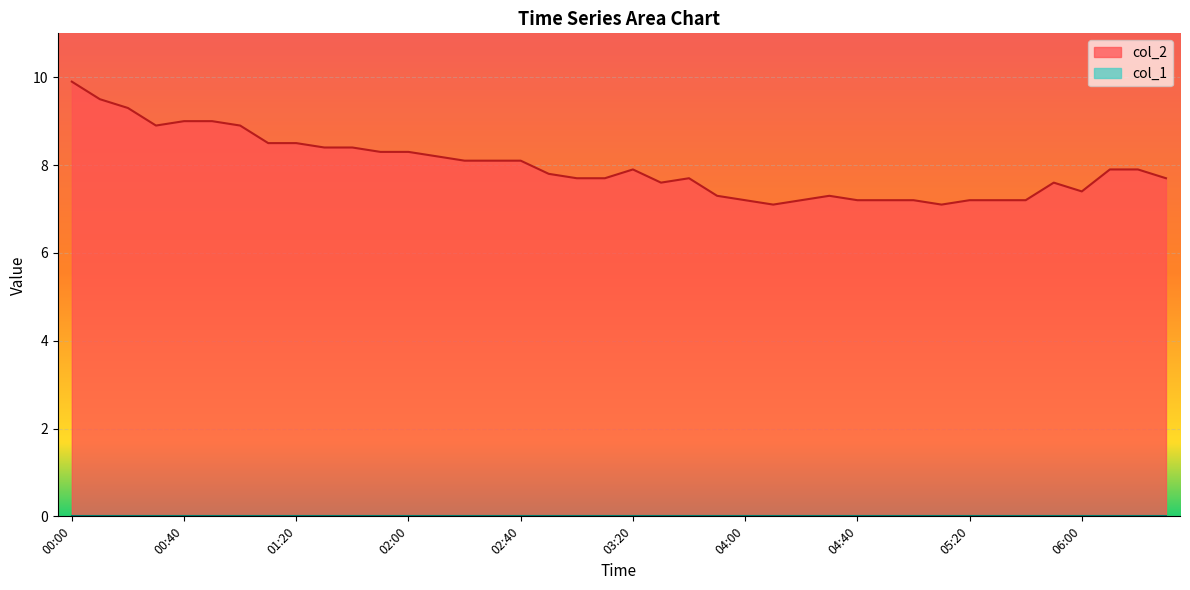

List the labels in order of value, largest first.

00:00, 00:10, 00:20, 00:40, 00:50, 00:30, 01:00, 01:10, 01:20, 01:30, 01:40, 01:50, 02:00, 02:10, 02:20, 02:30, 02:40, 03:20, 06:10, 06:20, 02:50, 03:00, 03:10, 03:40, 06:30, 03:30, 05:50, 06:00, 03:50, 04:30, 04:00, 04:20, 04:40, 04:50, 05:00, 05:20, 05:30, 05:40, 04:10, 05:10